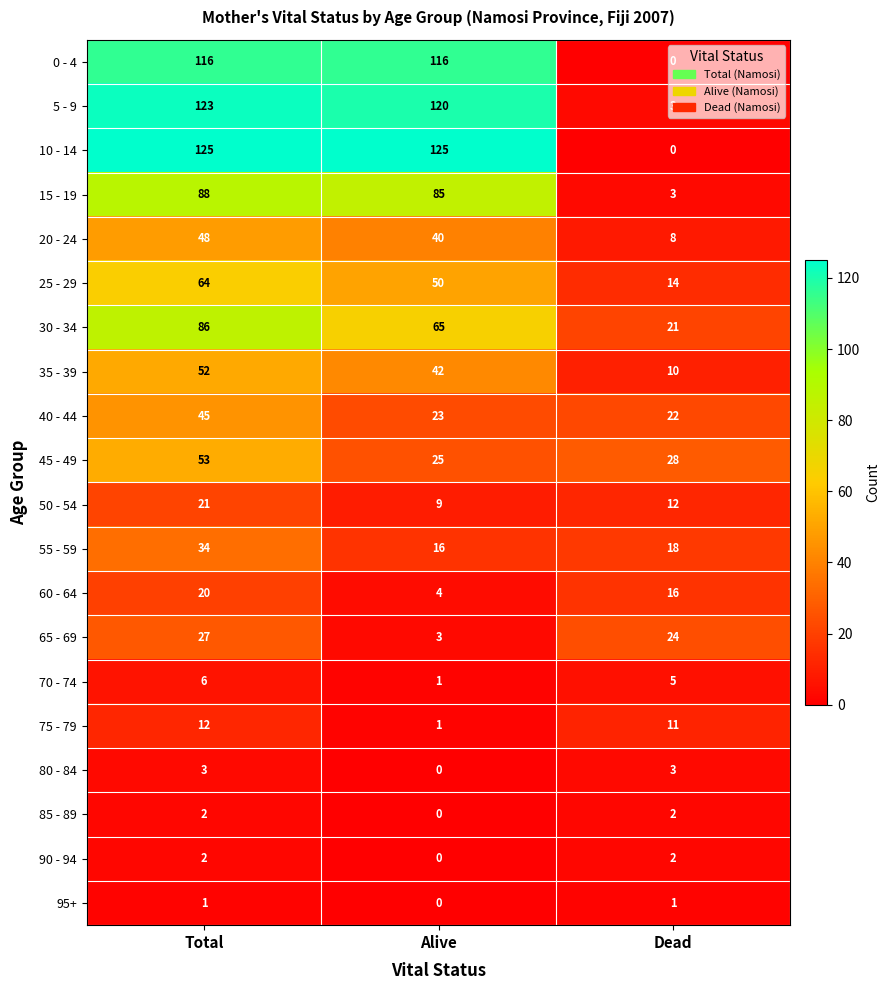

What is the sum of all 75 - 79 values?

24